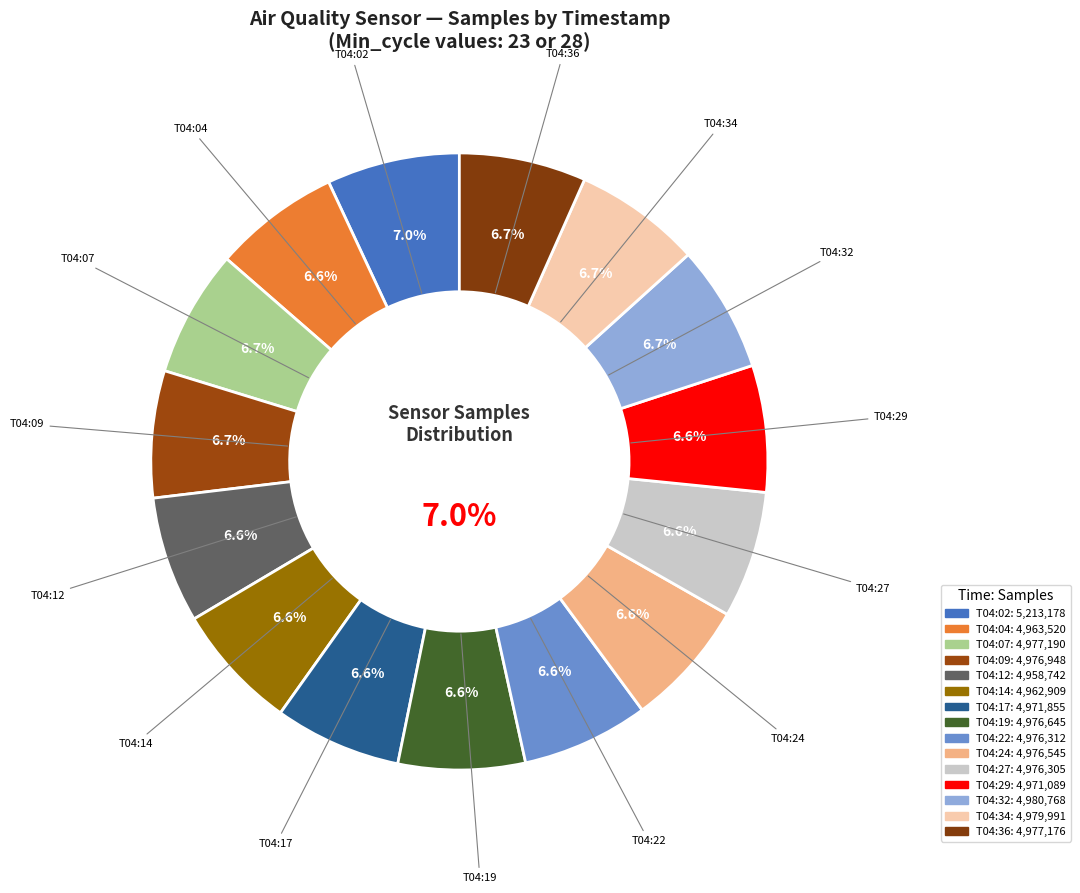

Does any single category account for the majority?

No